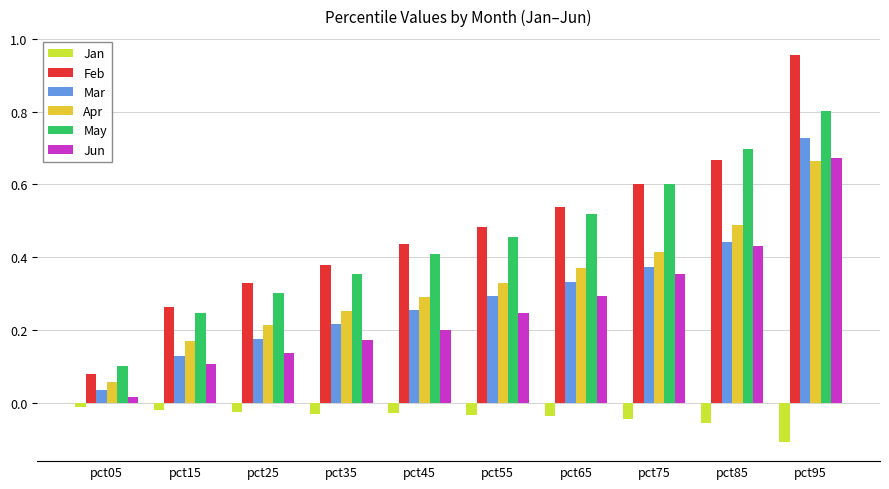

Which series changed the most between pct15 and pct85?

May